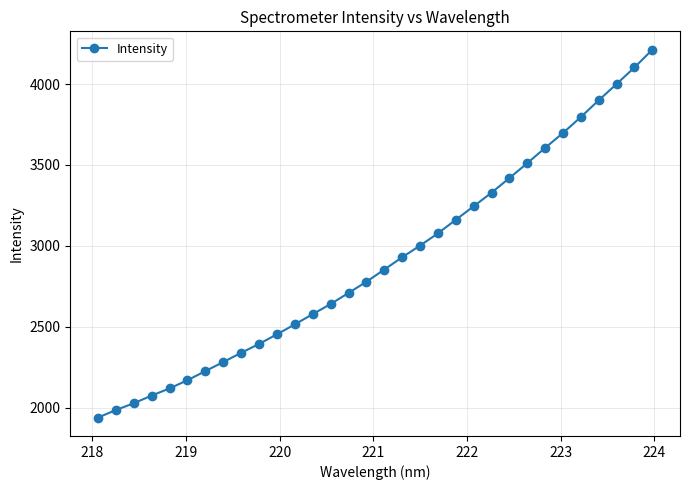

What is the average value?

2908.3